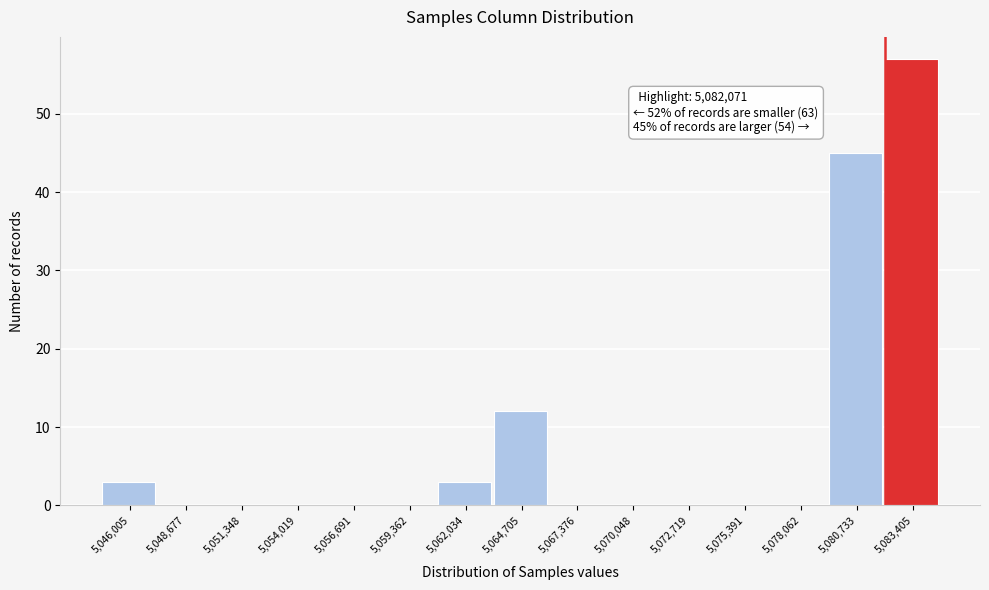

Over which range of the x-axis is the bar tallest?

5082000 to 5084500